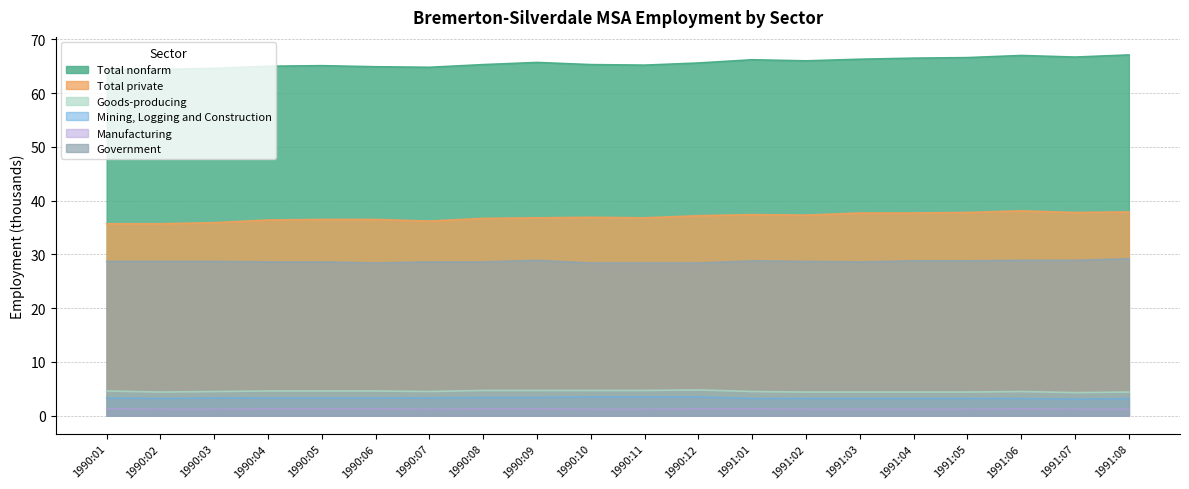

True or false: Mining, Logging and Construction and Total nonfarm intersect in this chart.

False